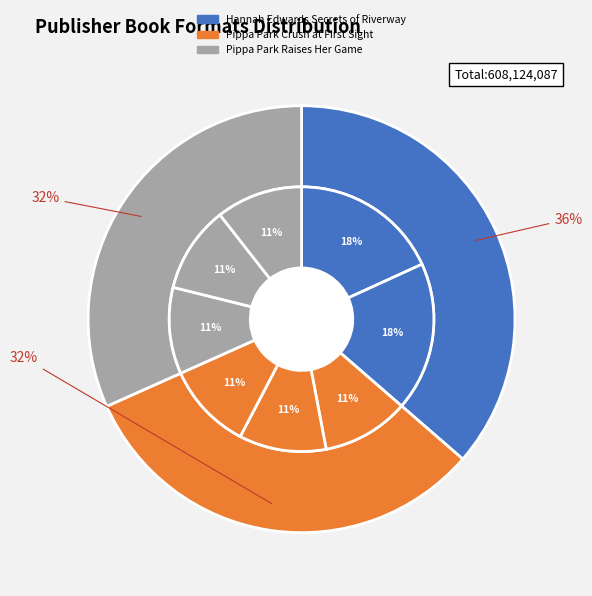

To the nearest percent, what is the average slice percentage?

33%